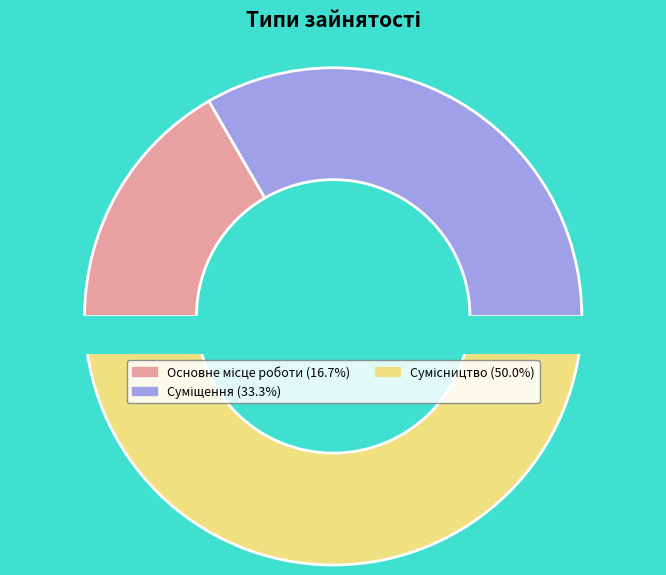

What is the change in value from Суміщення to Сумісництво?

+1